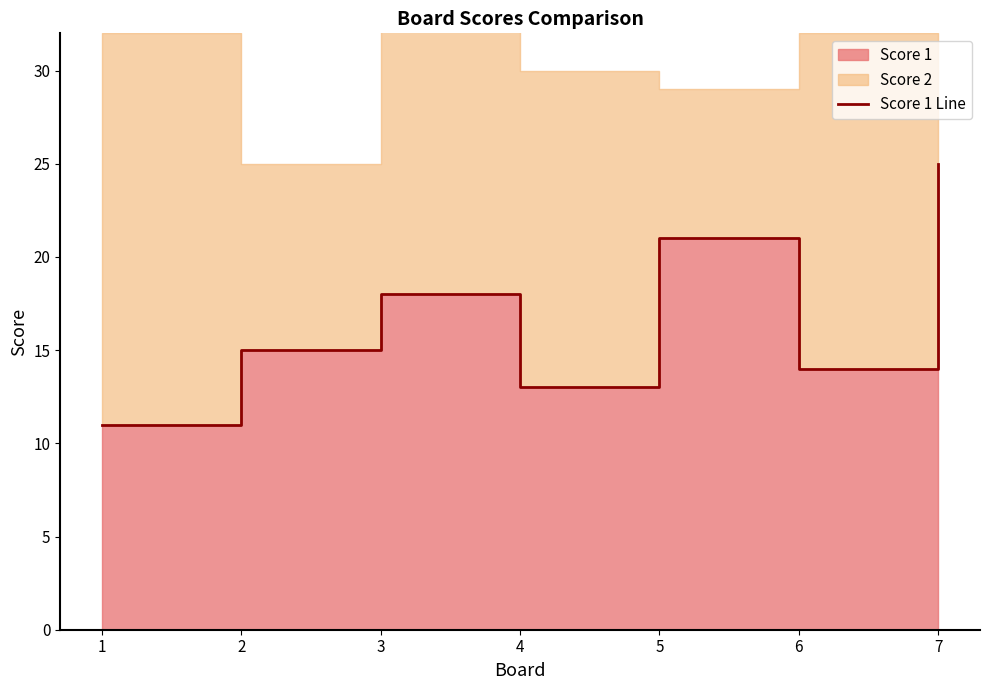

What is the average value?

17